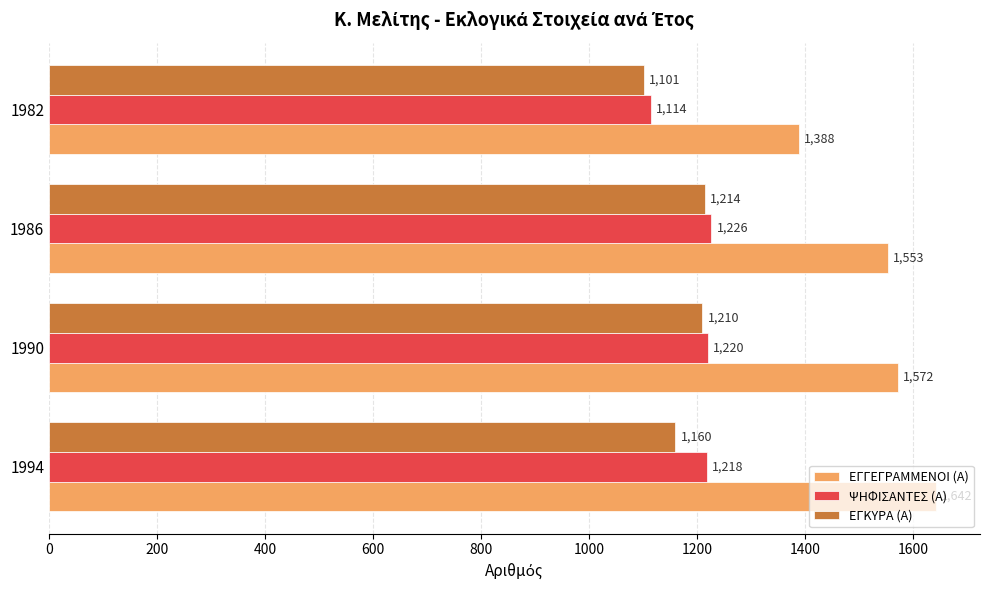

Rank the series by their maximum value, from highest to lowest.

ΕΓΓΕΓΡΑΜΜΕΝΟΙ (Α), ΨΗΦΙΣΑΝΤΕΣ (Α), ΕΓΚΥΡΑ (Α)